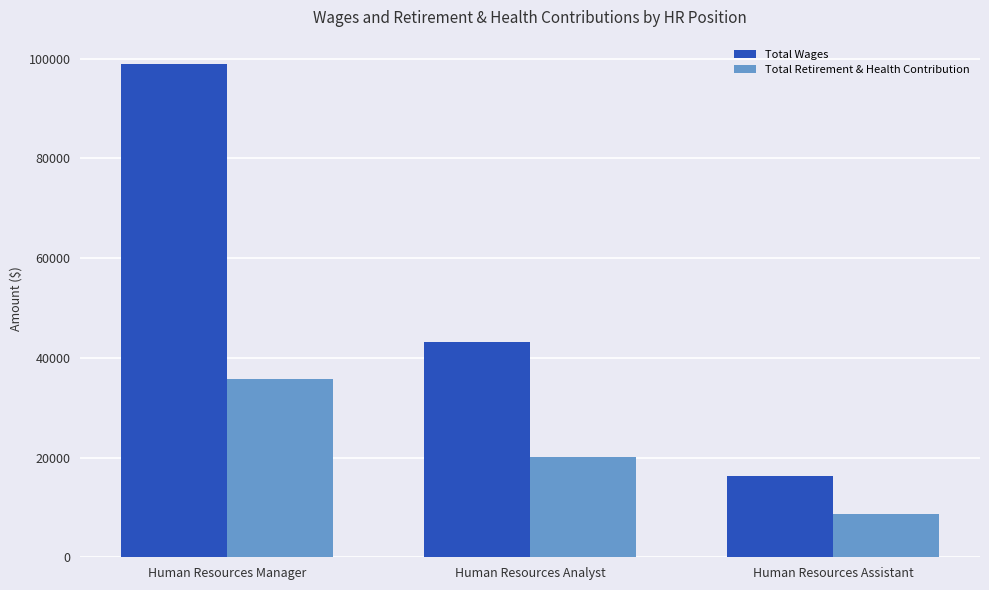

Reading left to right, list all the values displayed in this chart.

Total Wages: Human Resources Manager=98876	Human Resources Analyst=43253	Human Resources Assistant=16238
Total Retirement & Health Contribution: Human Resources Manager=35685	Human Resources Analyst=20089	Human Resources Assistant=8632